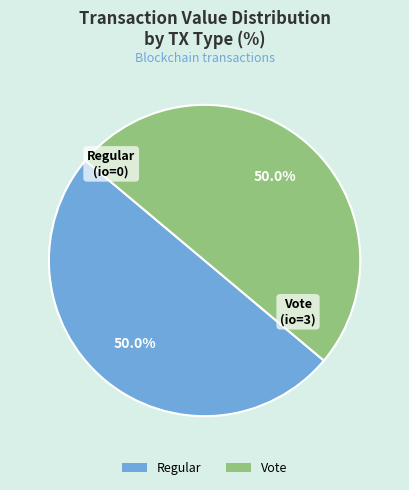

Combined, do Regular and Vote account for over 50%?

Yes